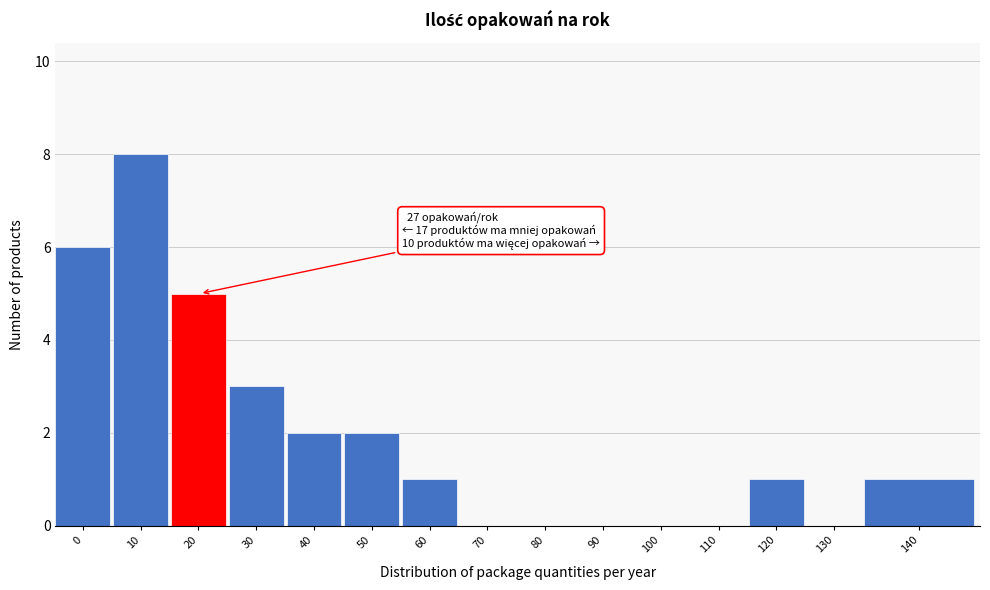

Reading left to right, list all the values displayed in this chart.

0=6	10=8	20=5	30=3	40=2	50=2	60=1	70=0	80=0	90=0	100=0	110=0	120=1	130=0	140=1